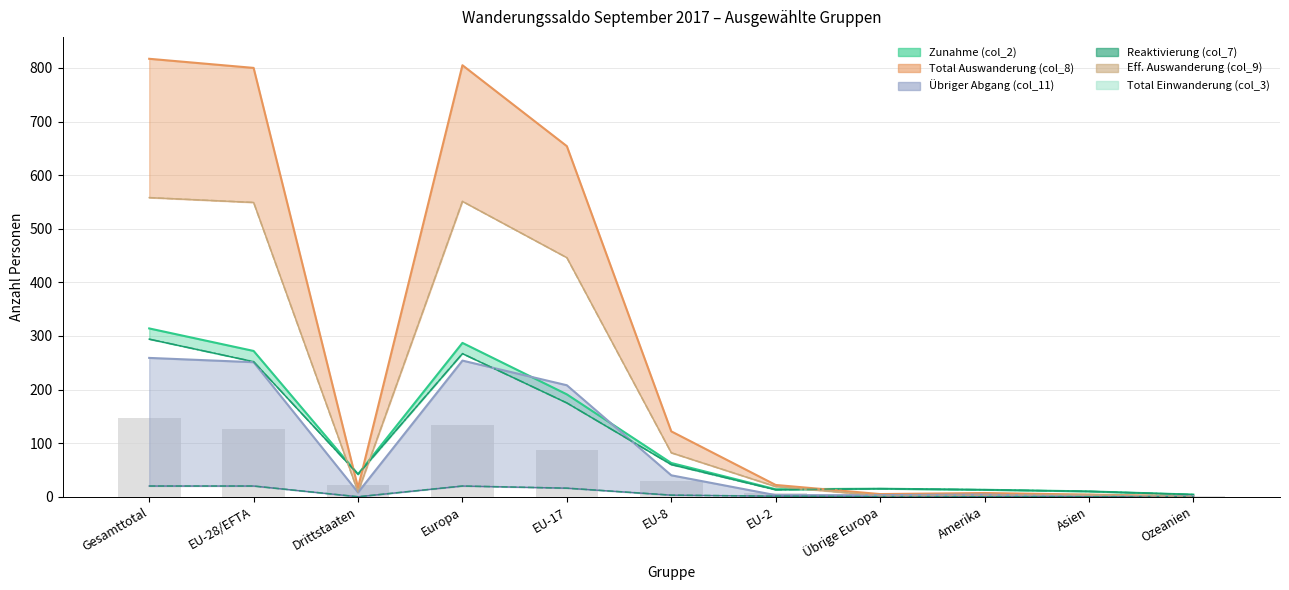

What is the label of the 1st bar from the left?

Gesamttotal